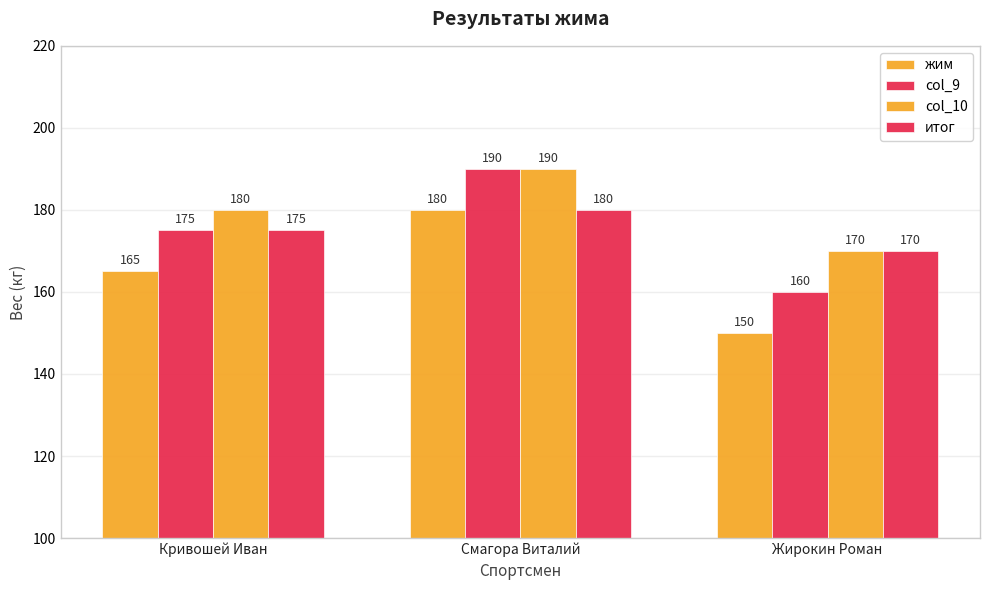

How many values in the итог series are below 175?

1